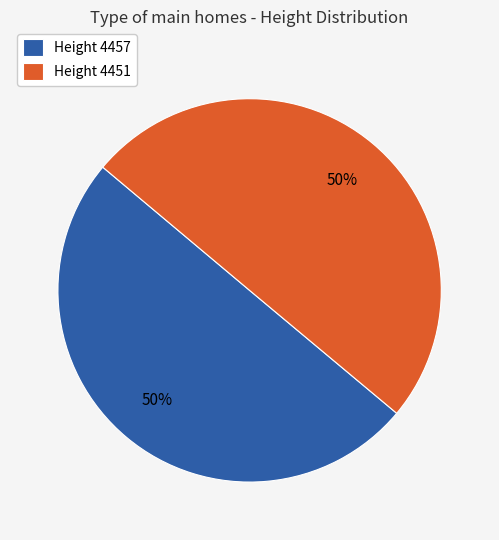

Is it true that Height 4451 is 50% of the pie?

True